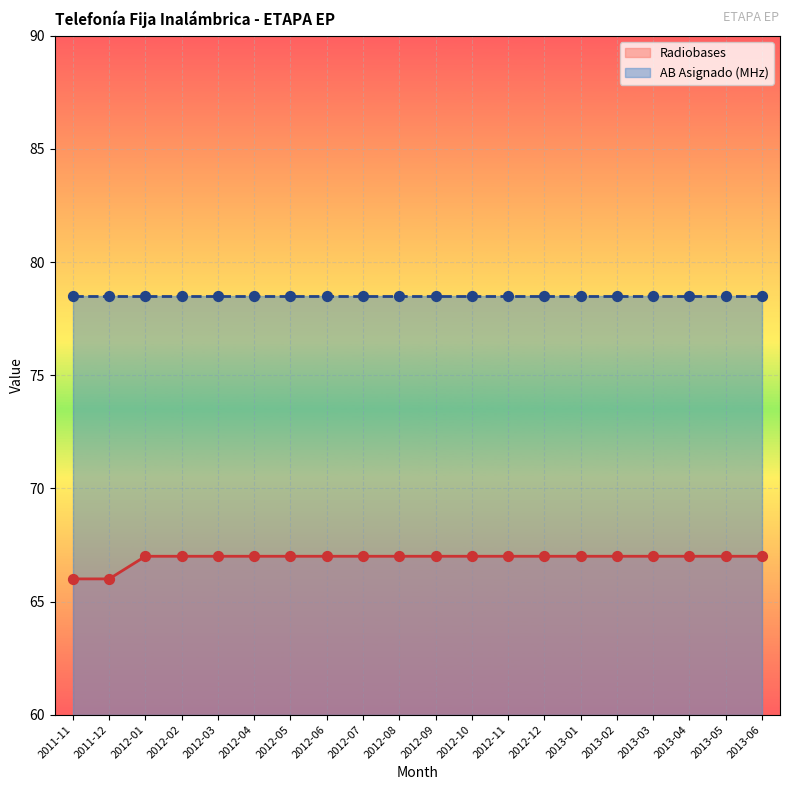

At how many categories does at least one series exceed 68?

20